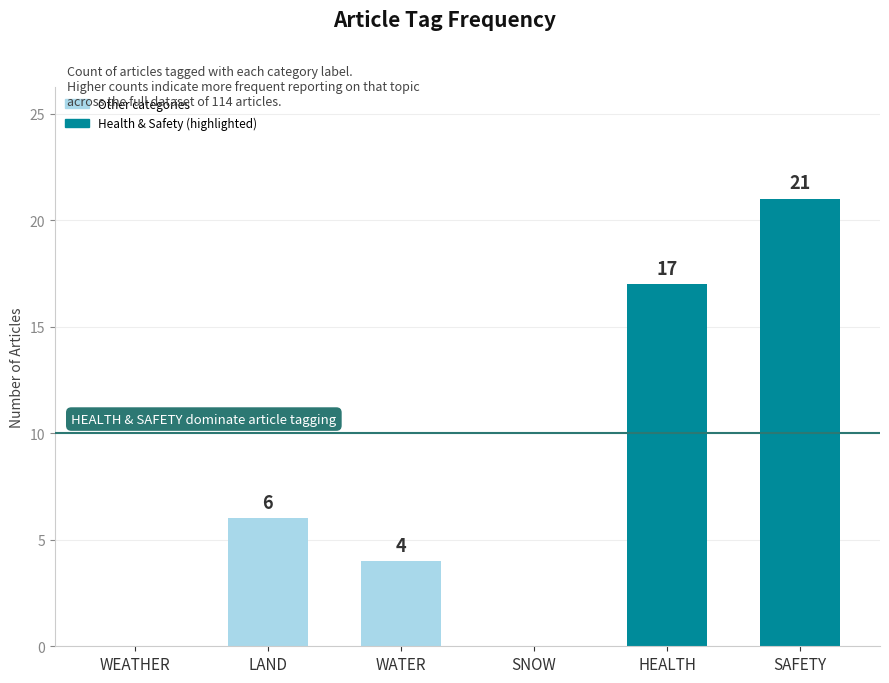

What is the change in value from WATER to SAFETY?

+17